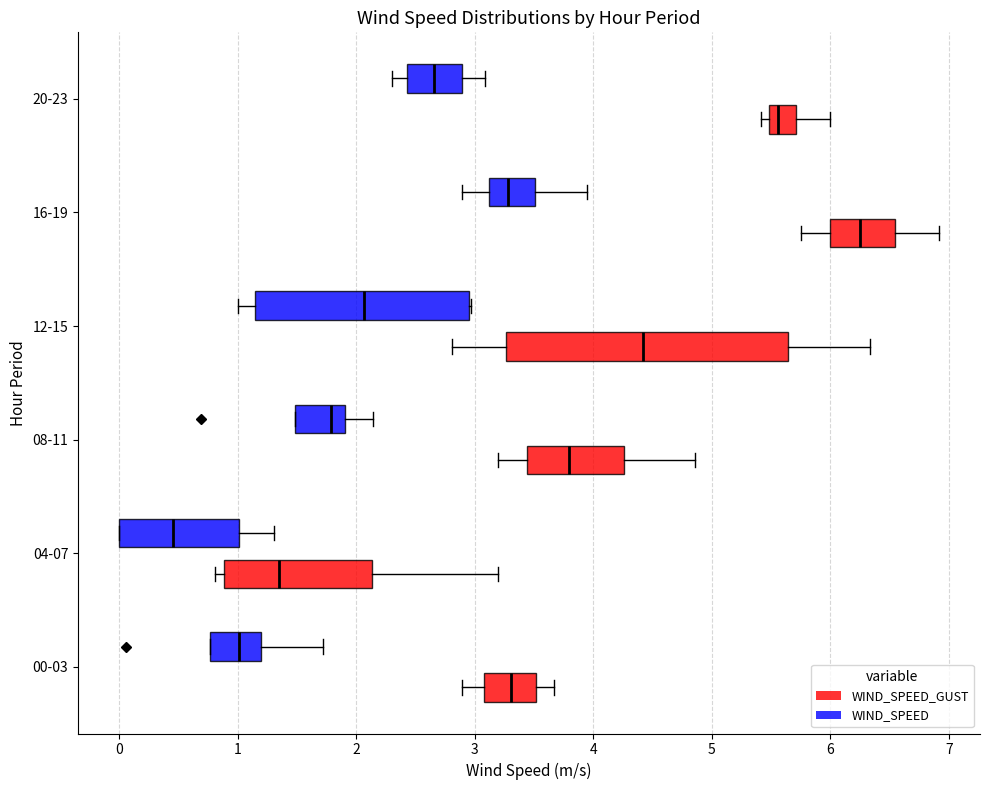

Where does the median line of the box for 12-15 (WIND_SPEED_GUST) sit on the x-axis? The values are not printed on the chart, so give them approximately, as read against the axis.

4.4